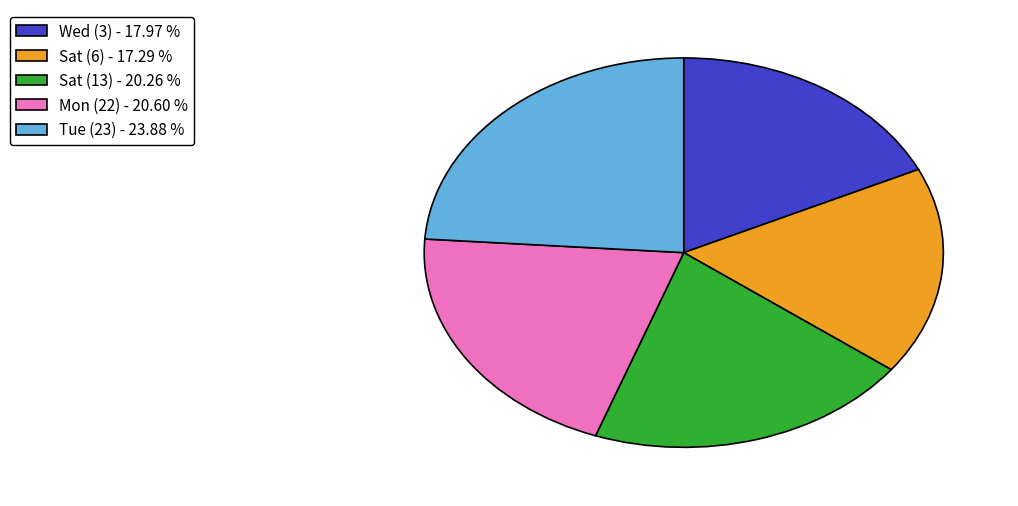

Do Mon (22) - 20.60 % and Sat (13) - 20.26 % together represent more than half of the pie?

No